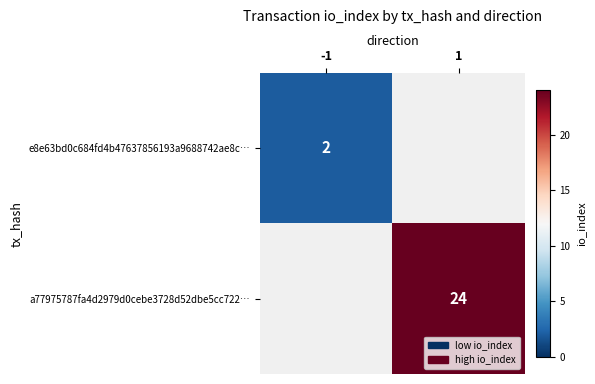

True or false: a77975787fa4d2979d0cebe3728d52dbe5cc722… has a value of 10.6 at 1.

False